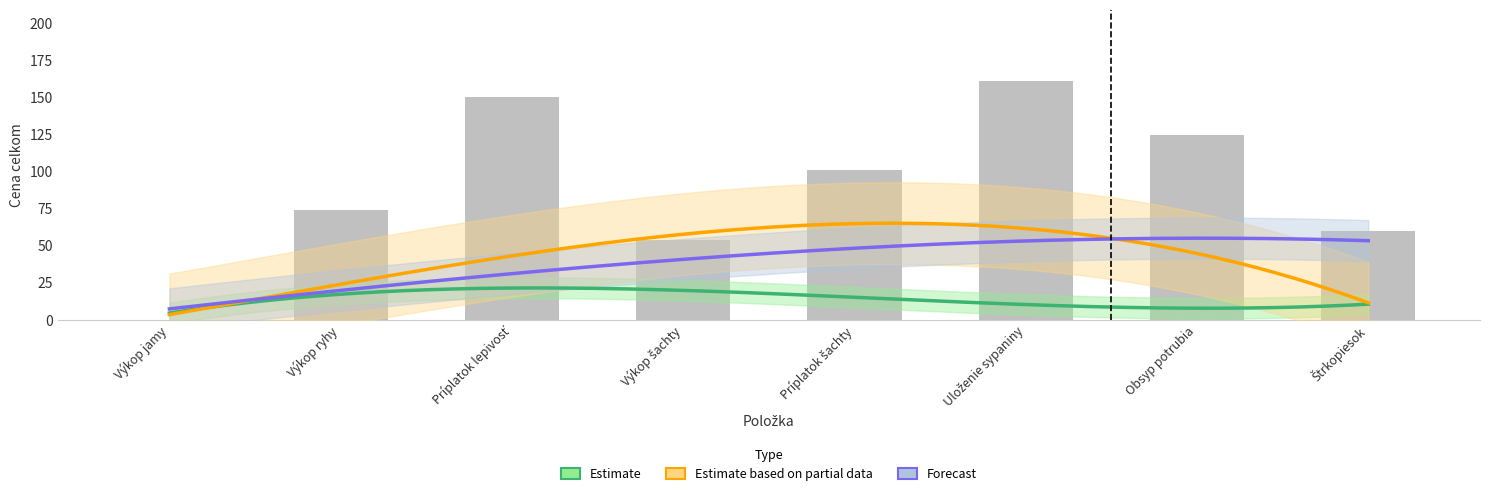

At which label does ZÁKLADY reach its peak?

Uloženie sypaniny